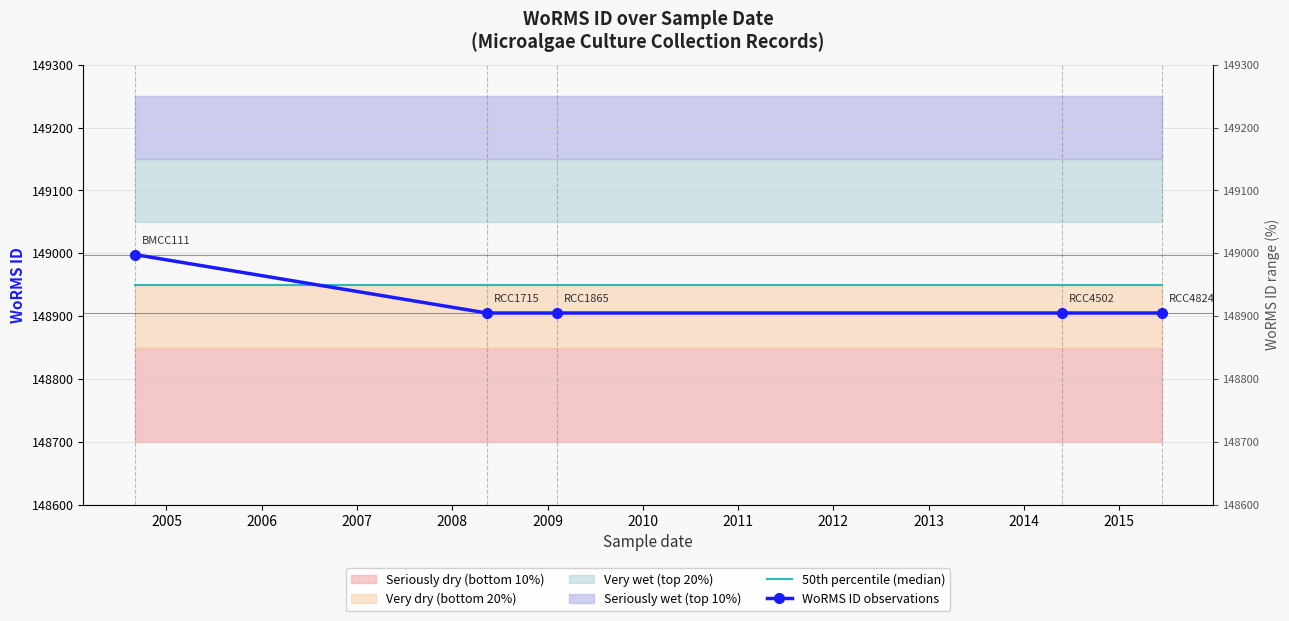

At how many categories does at least one series exceed 148954?

1